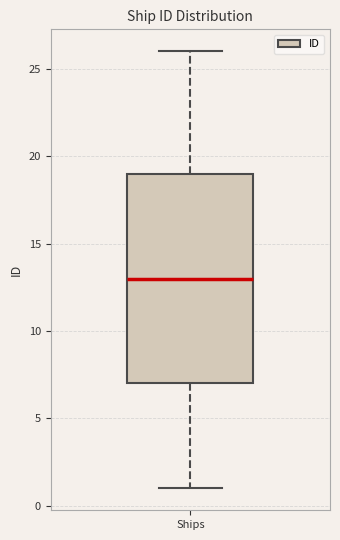

Where does the lower whisker of the box for Ships end on the y-axis? The values are not printed on the chart, so give them approximately, as read against the axis.

1